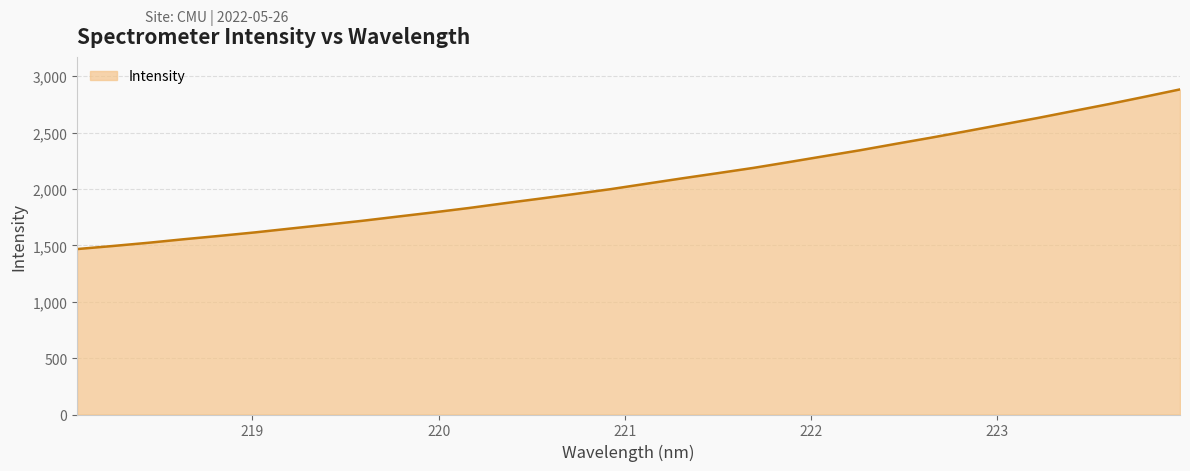

What is the minimum value shown in the chart?

1467.3